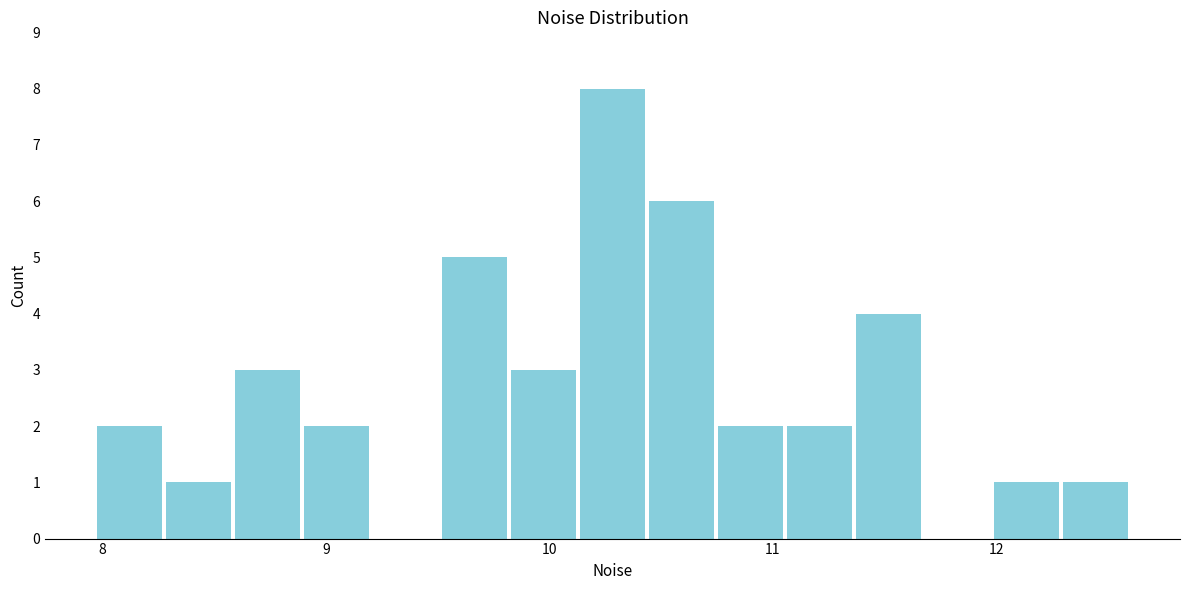

Read against the x-axis, roughly where is the centre of the tallest bar?

10.3